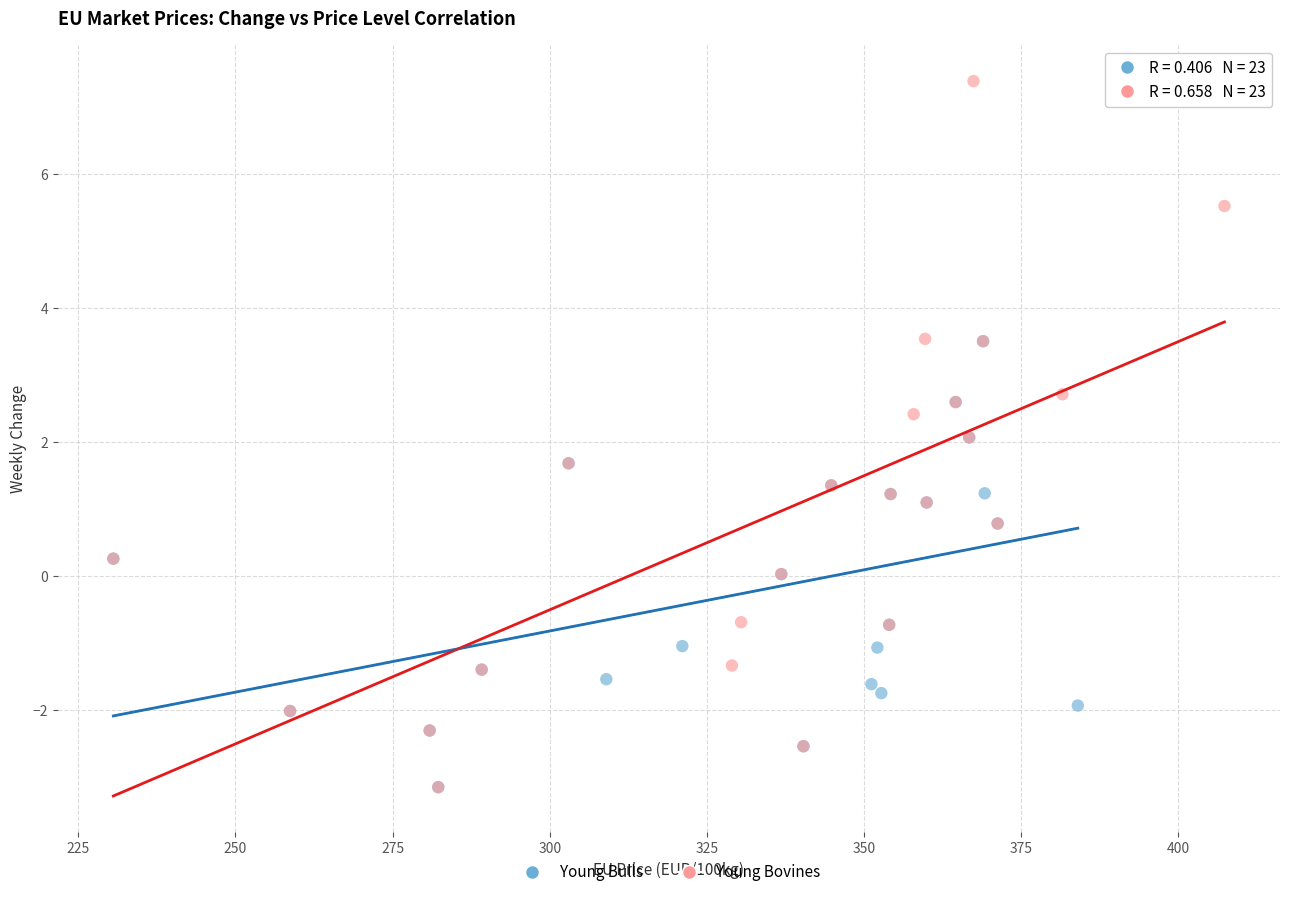

Which series has the largest Y range (max minus min)?

Young Bovines